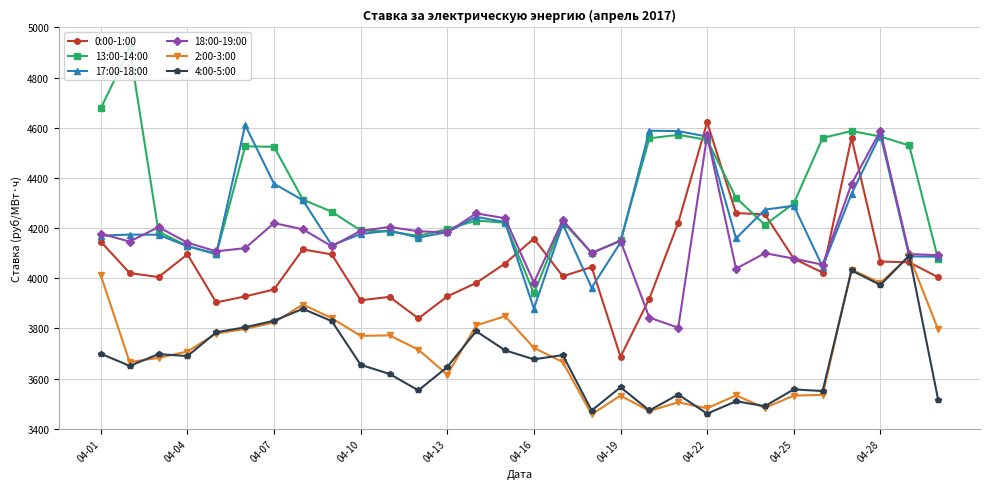

True or false: 13:00-14:00 has more than 2 points higher than both neighbors.

True